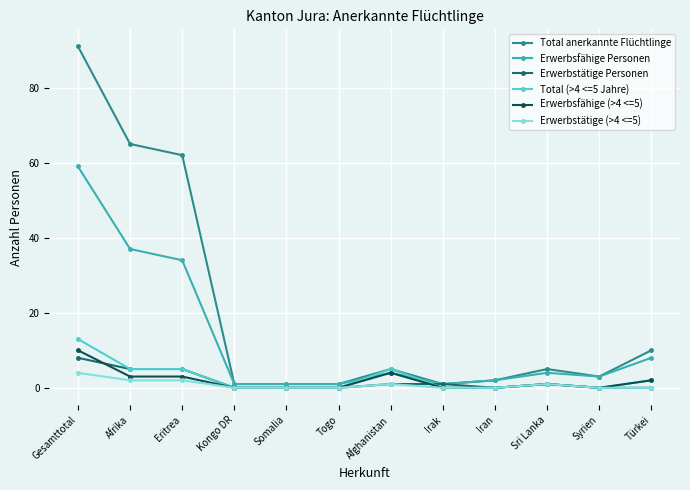

True or false: Total anerkannte Flüchtlinge has more than 0 interior local peaks.

True